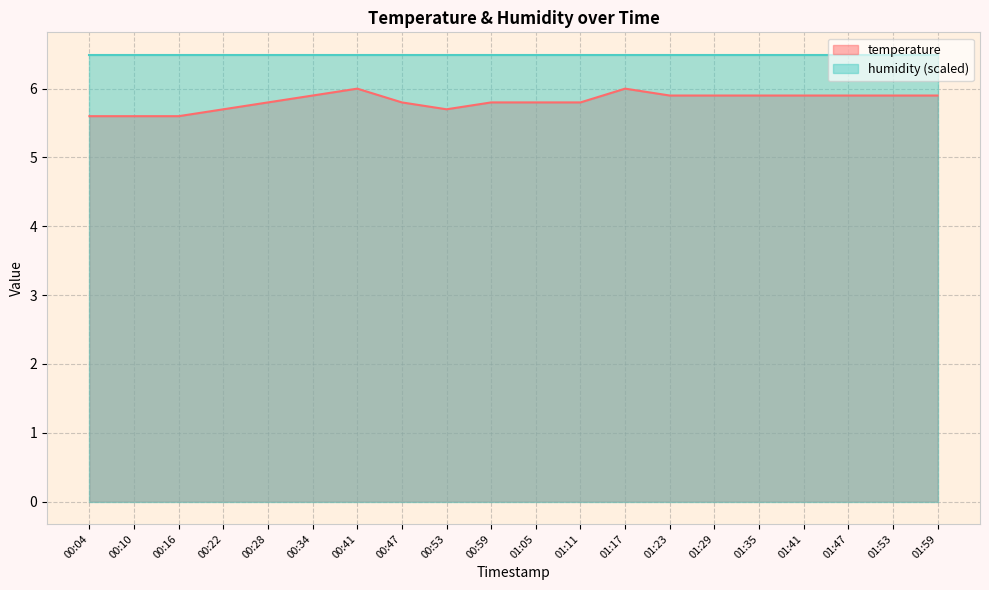

Which has a higher value, 01:29 or 01:59?

01:29